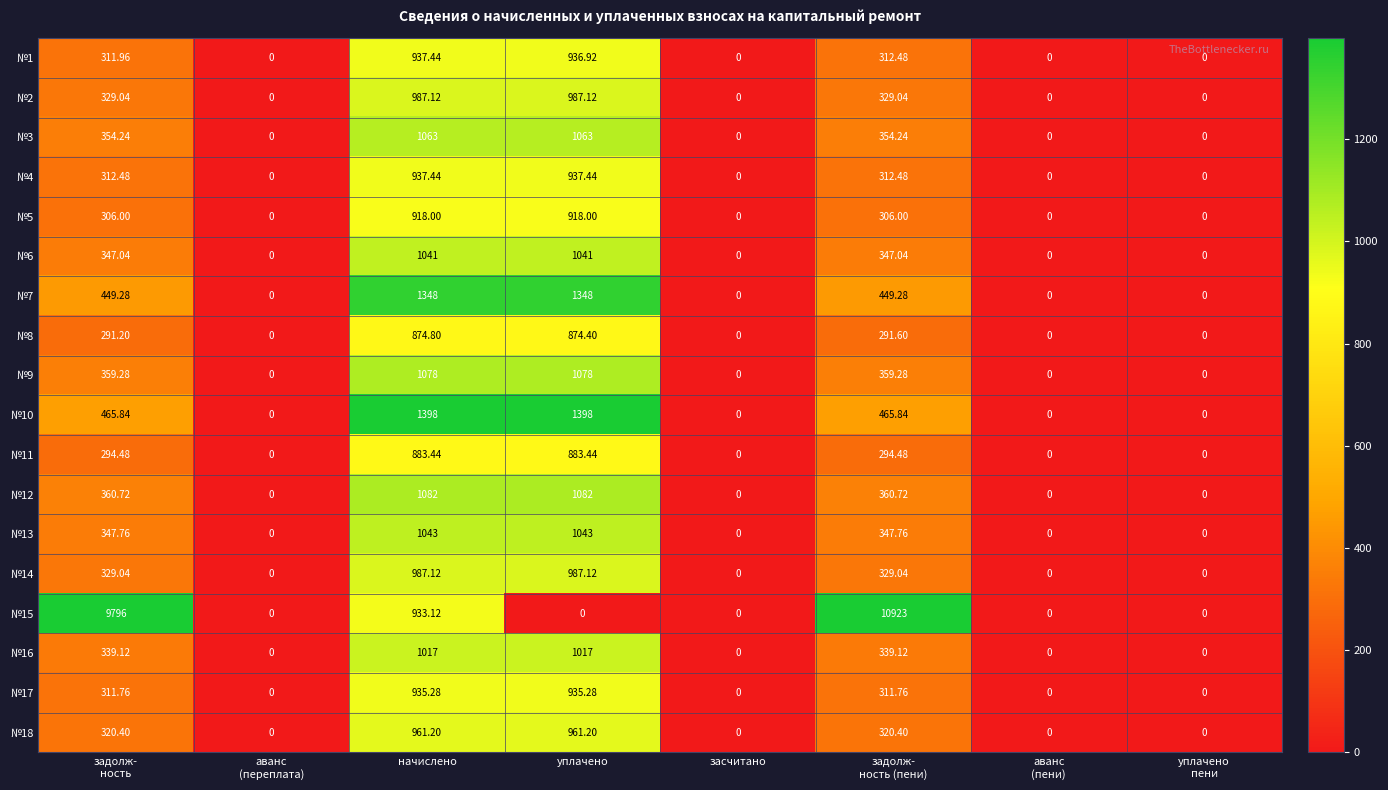

At how many categories does at least one series exceed 1547?

2